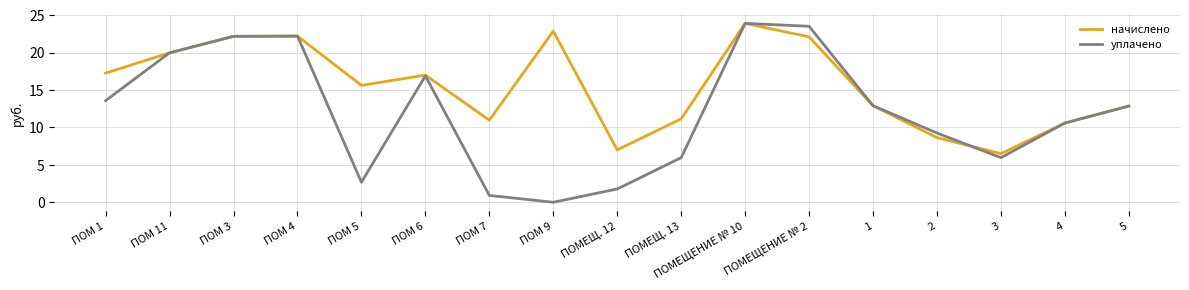

True or false: начислено has a value of 22.2 at ПОМ 4.

True